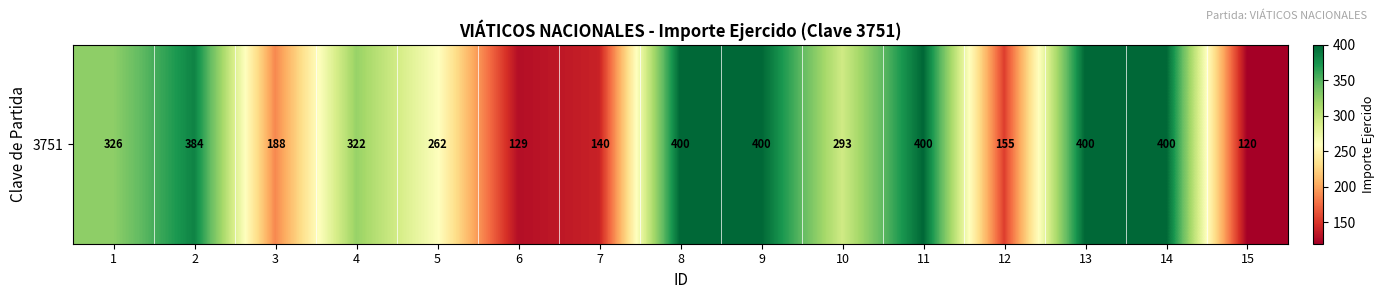

Is it true that the value at 14 is 400.0?

True